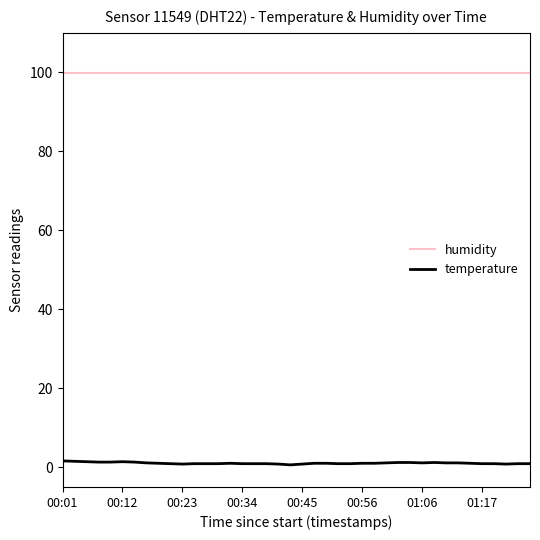

What are all the series names shown in the legend?

humidity, temperature